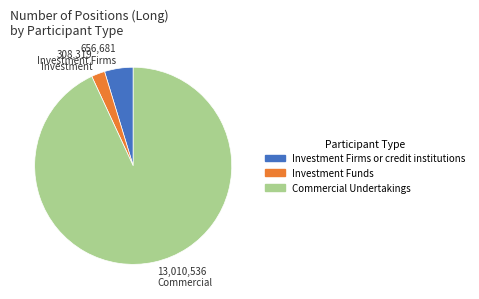

Which slice represents more than half of the pie?

Commercial Undertakings